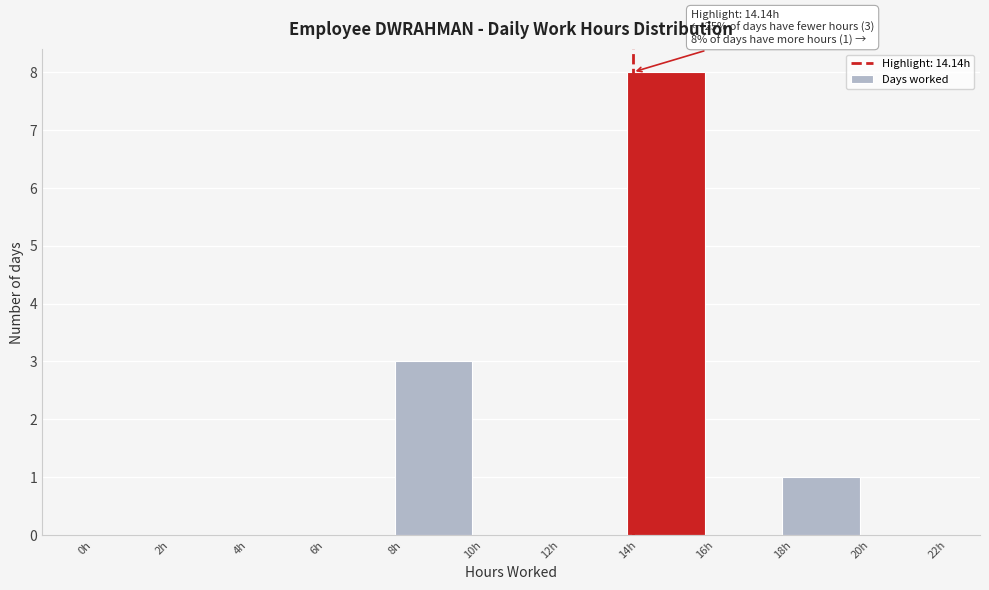

Over which range of the x-axis is the bar tallest?

14 to 16